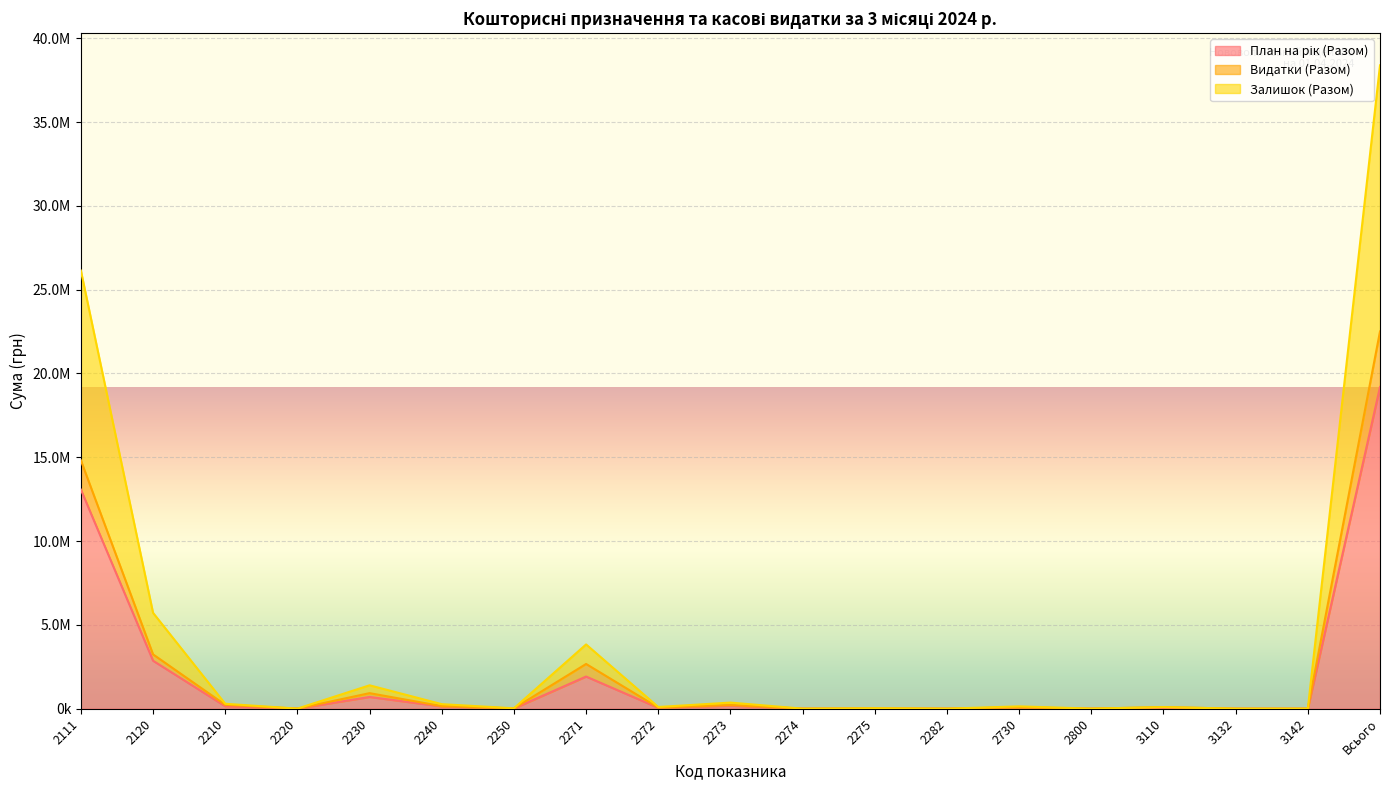

Which has a higher value, 2730 or 2271?

2271